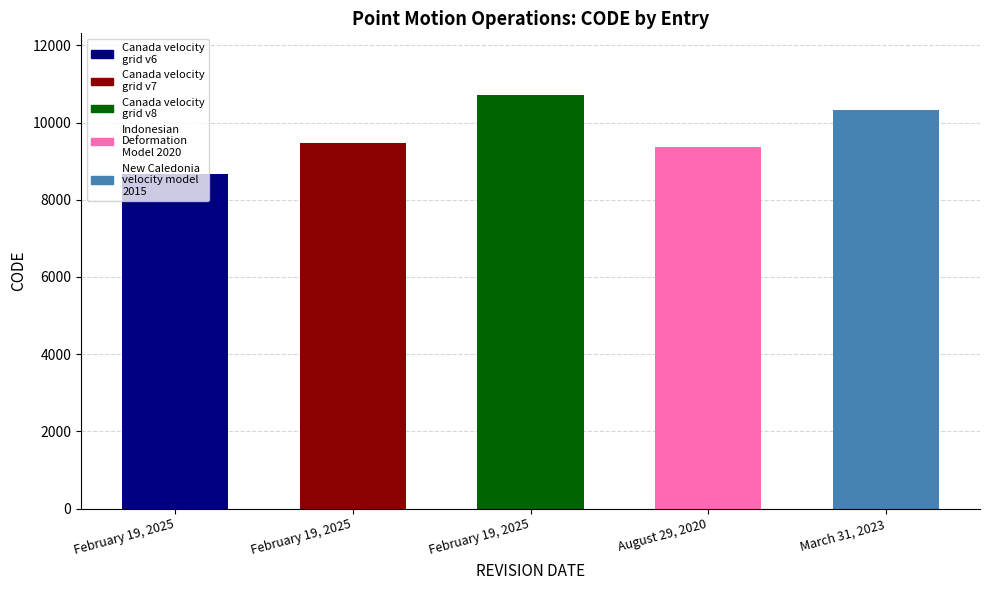

List the labels in order of value, largest first.

Canada velocity
grid v8, New Caledonia
velocity model
2015, Canada velocity
grid v7, Indonesian
Deformation
Model 2020, Canada velocity
grid v6